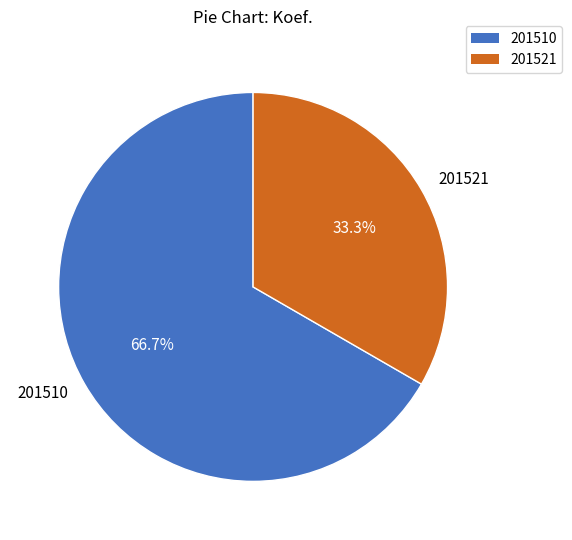

To the nearest percent, what portion does 201510 represent?

67%